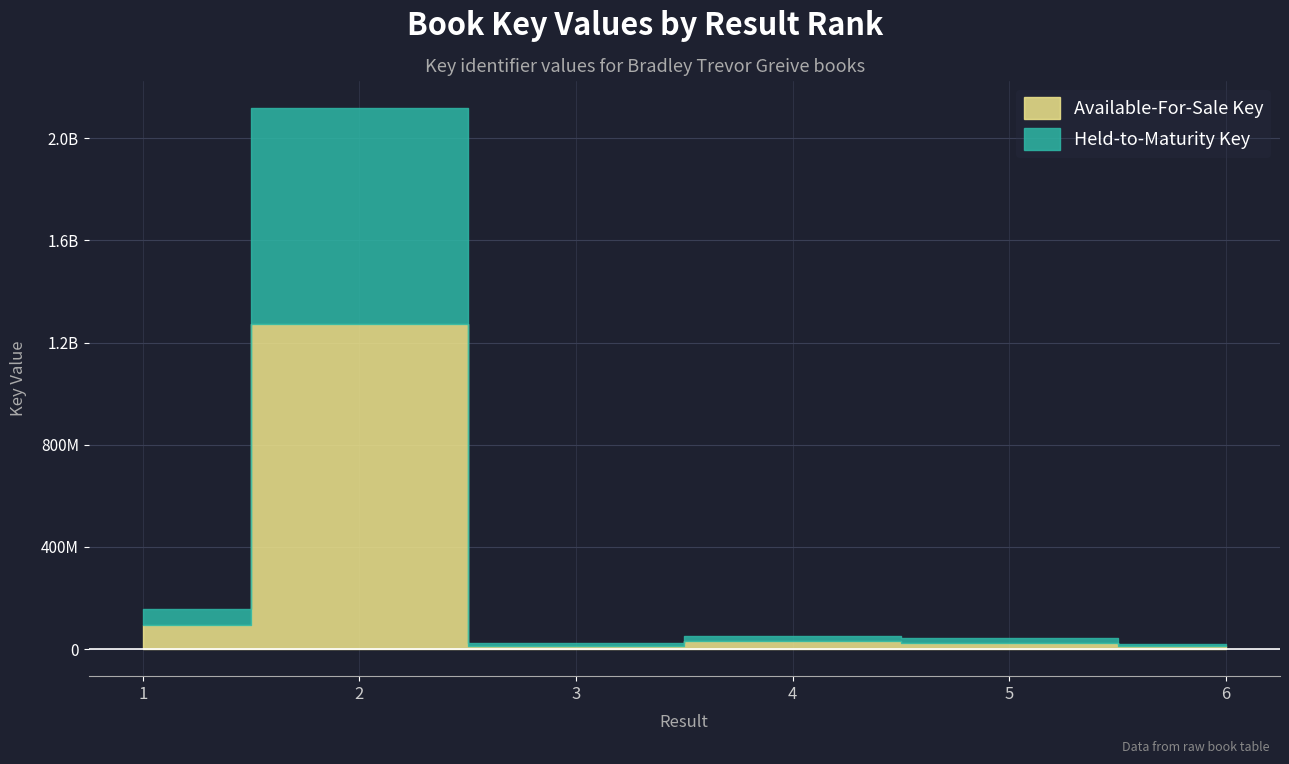

What is the change in value from 2 to 6?

-2100282932